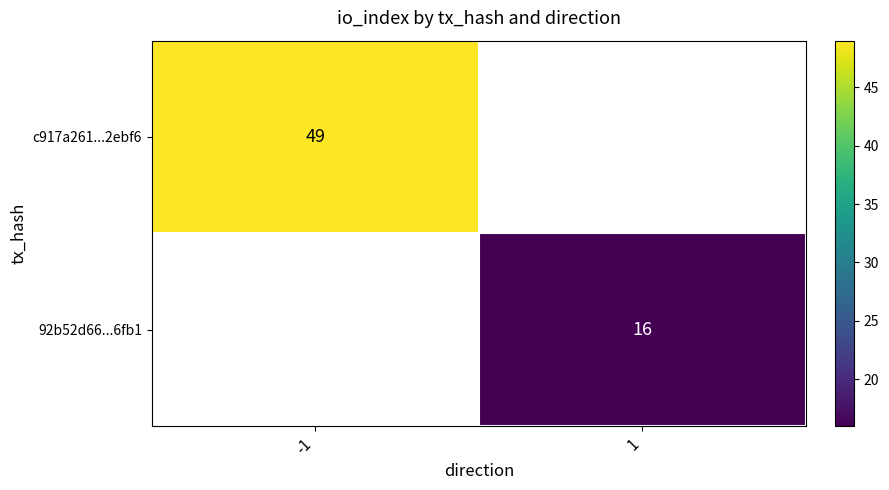

At how many categories does at least one series exceed 25?

1